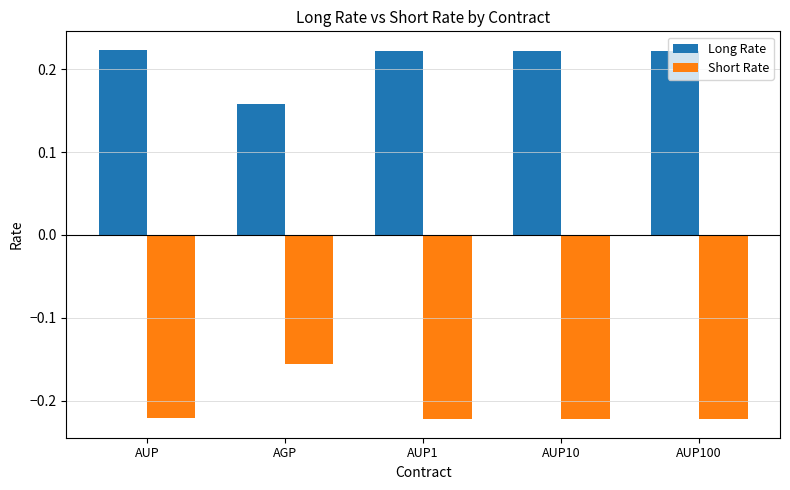

At which label does Short Rate reach its peak?

AGP